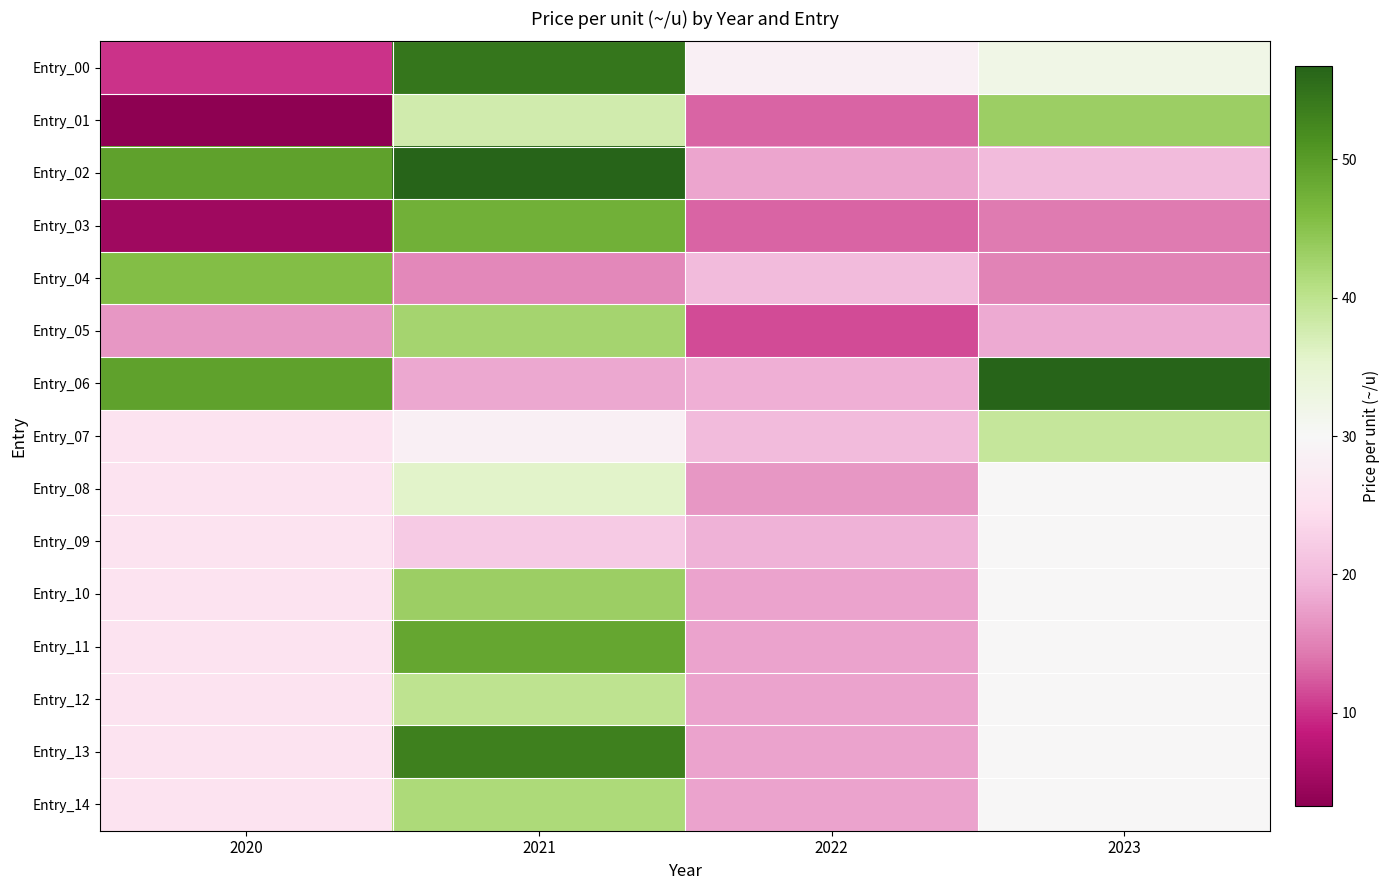

Reading left to right, list all the values displayed in this chart.

Entry_00: 2020=10.0	2021=54.5	2022=28.3	2023=32.2
Entry_01: 2020=3.3	2021=37.8	2022=12.9	2023=43.3
Entry_02: 2020=49.2	2021=56.7	2022=18.1	2023=20.0
Entry_03: 2020=5.1	2021=47.5	2022=12.9	2023=14.5
Entry_04: 2020=45.5	2021=15.6	2022=20.0	2023=15.1
Entry_05: 2020=16.8	2021=42.5	2022=11.6	2023=18.4
Entry_06: 2020=49.3	2021=18.2	2022=18.8	2023=56.5
Entry_07: 2020=25.6	2021=28.3	2022=20.0	2023=39.1
Entry_08: 2020=25.6	2021=35.8	2022=16.8	2023=29.9
Entry_09: 2020=25.6	2021=22.0	2022=19.0	2023=29.9
Entry_10: 2020=25.6	2021=43.3	2022=17.8	2023=29.9
Entry_11: 2020=25.6	2021=48.6	2022=17.8	2023=29.9
Entry_12: 2020=25.6	2021=40.0	2022=17.8	2023=29.9
Entry_13: 2020=25.6	2021=53.3	2022=17.8	2023=29.9
Entry_14: 2020=25.6	2021=41.5	2022=17.8	2023=29.9